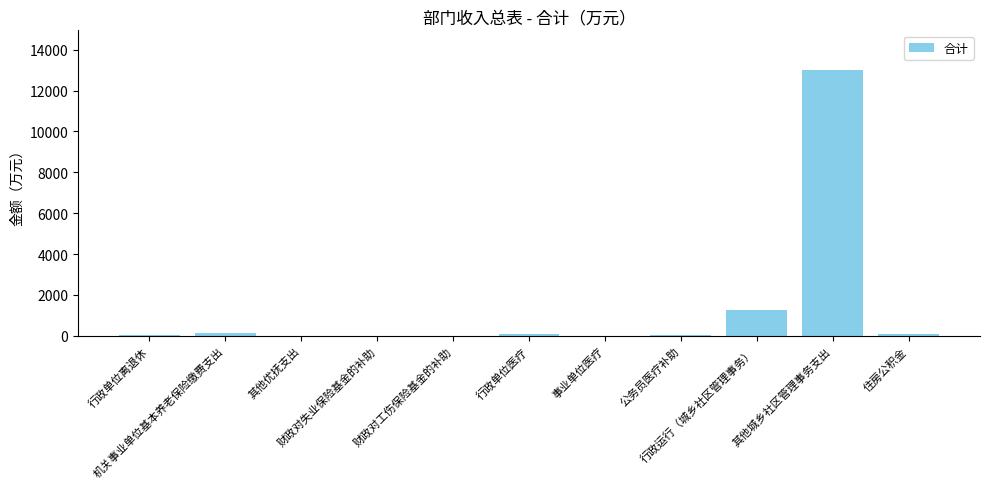

What is the maximum value shown in the chart?

13000.0